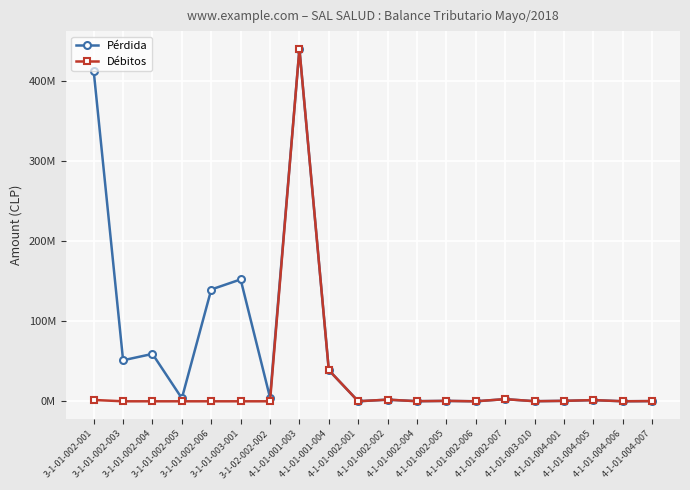

True or false: Débitos has more than 1 points higher than both neighbors.

True